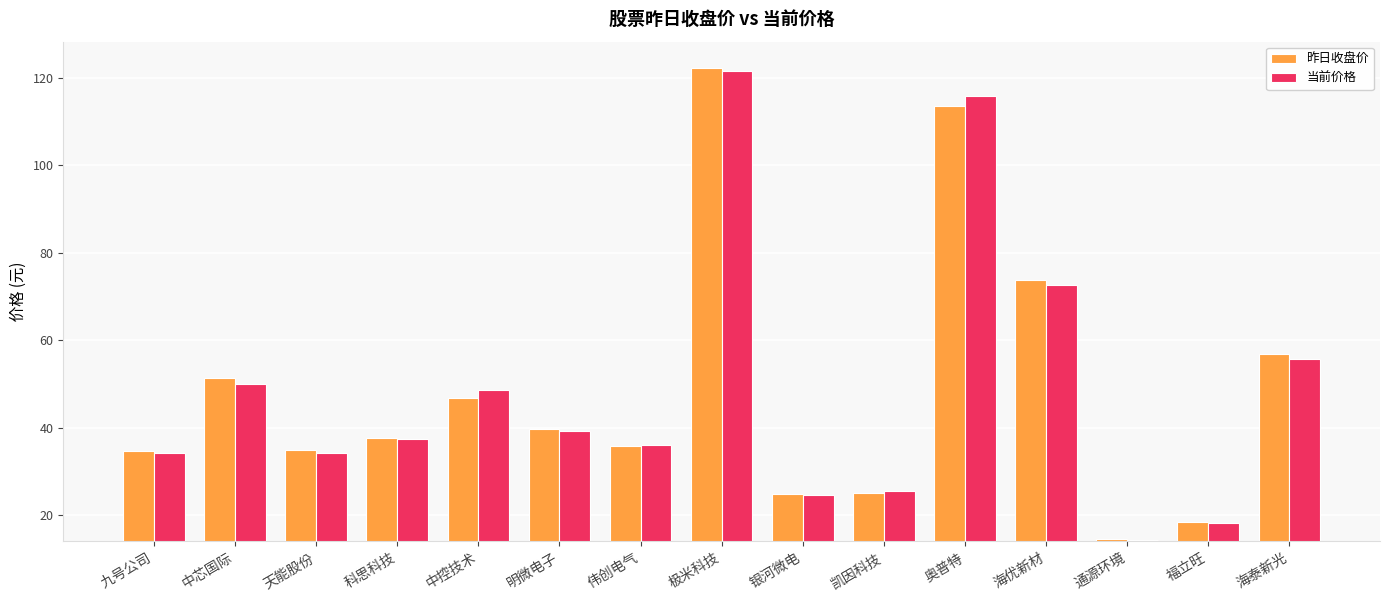

What is the value of the 昨日收盘价 bar at the 5th from the left?

46.8